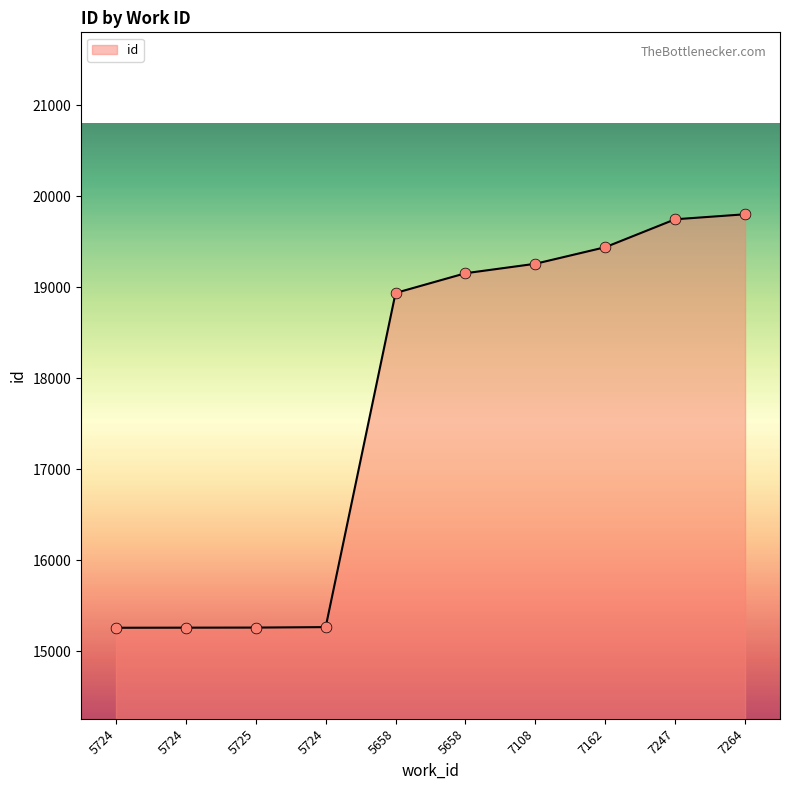

Which has a higher value, 7108 or 5724?

7108